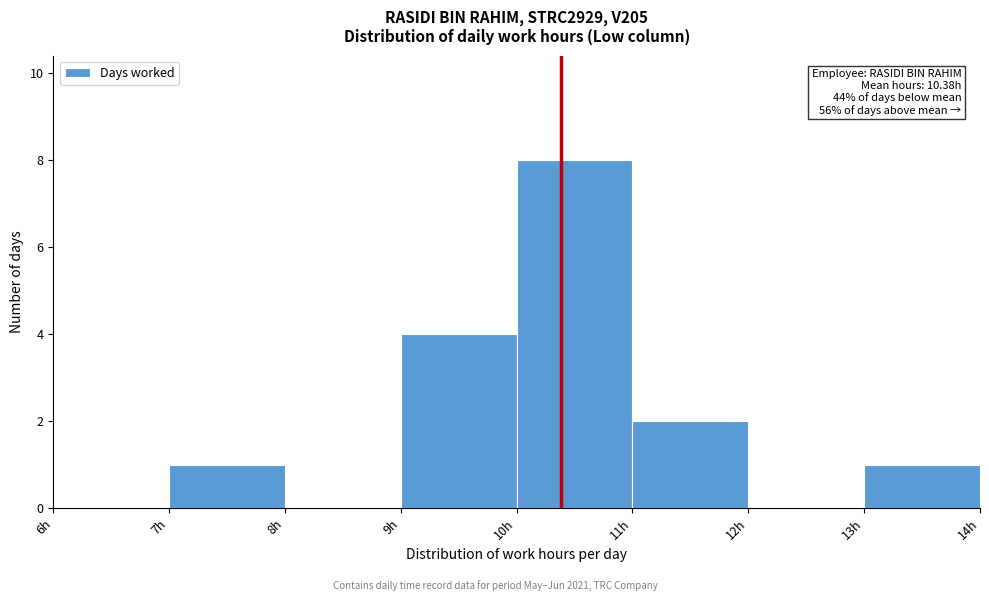

Which range on the x-axis has the tallest bar?

10 to 11